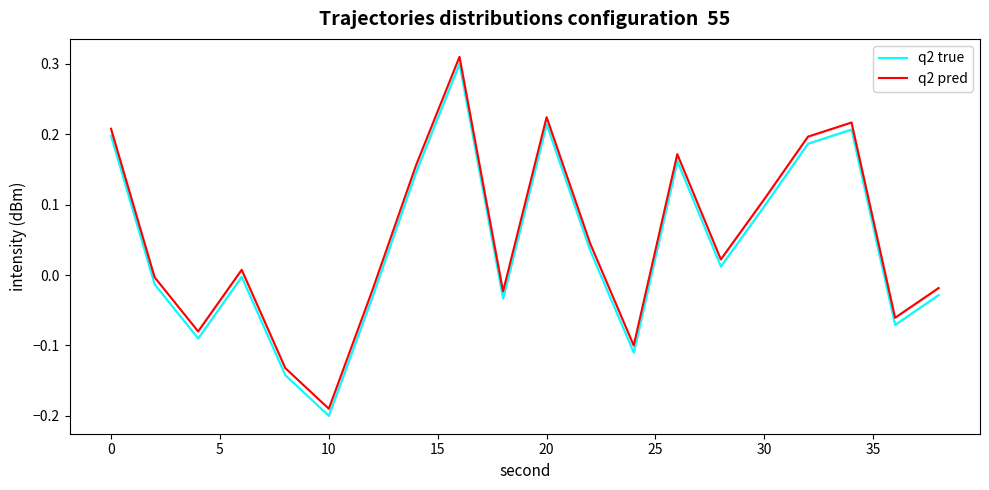

List the series in order of their overall mean, highest first.

q2 pred, q2 true